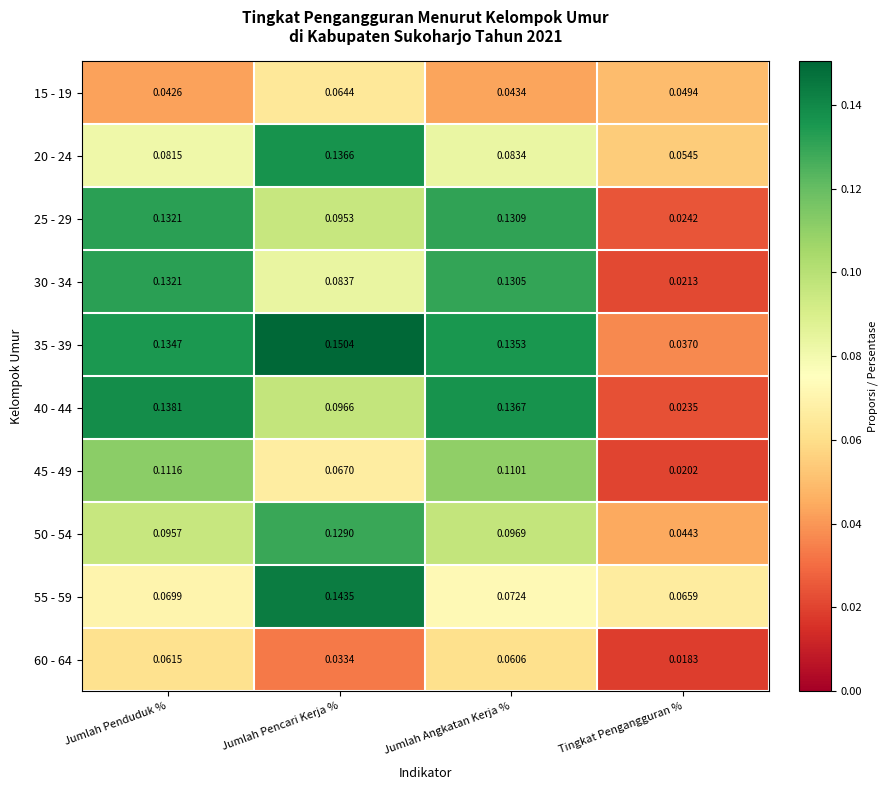

Rank the categories by 40 - 44 value from lowest to highest.

Tingkat Pengangguran %, Jumlah Pencari Kerja %, Jumlah Angkatan Kerja %, Jumlah Penduduk %